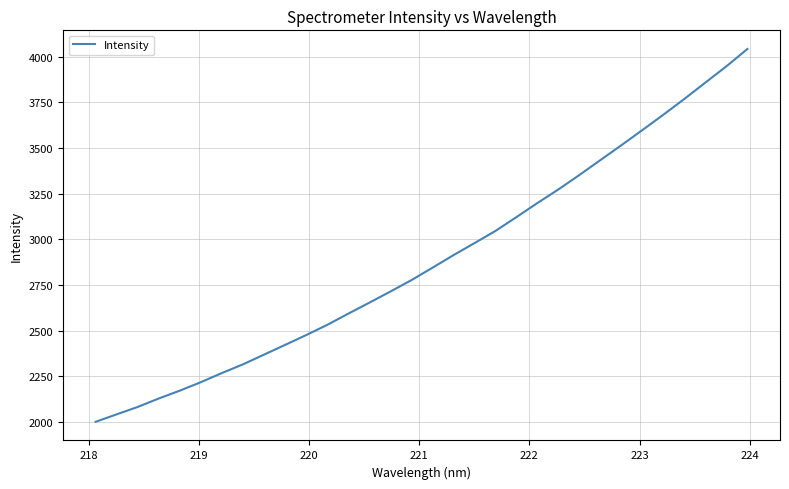

What is the maximum value shown in the chart?

4041.9